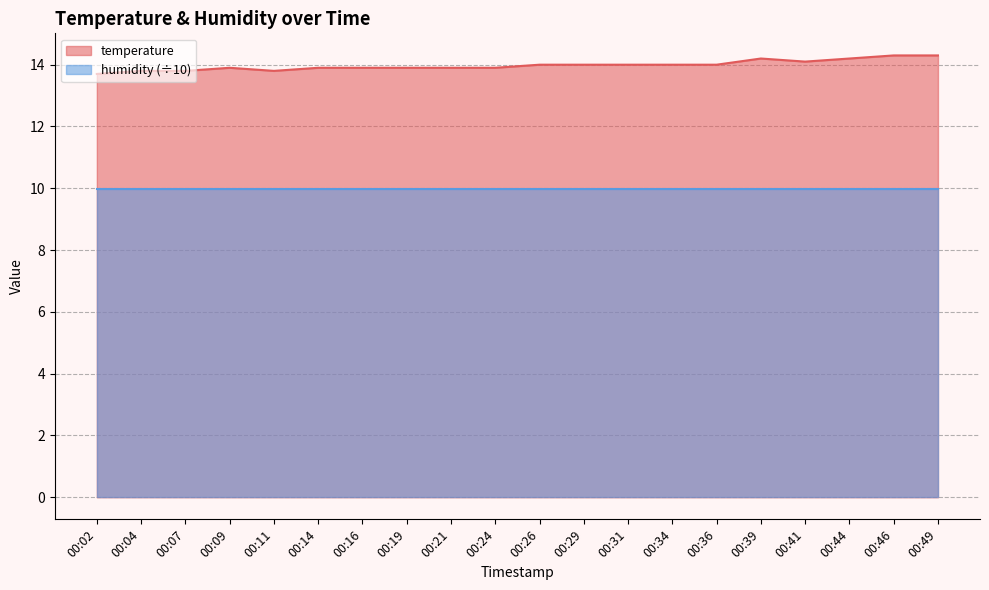

Which label corresponds to the largest value in the chart?

00:46